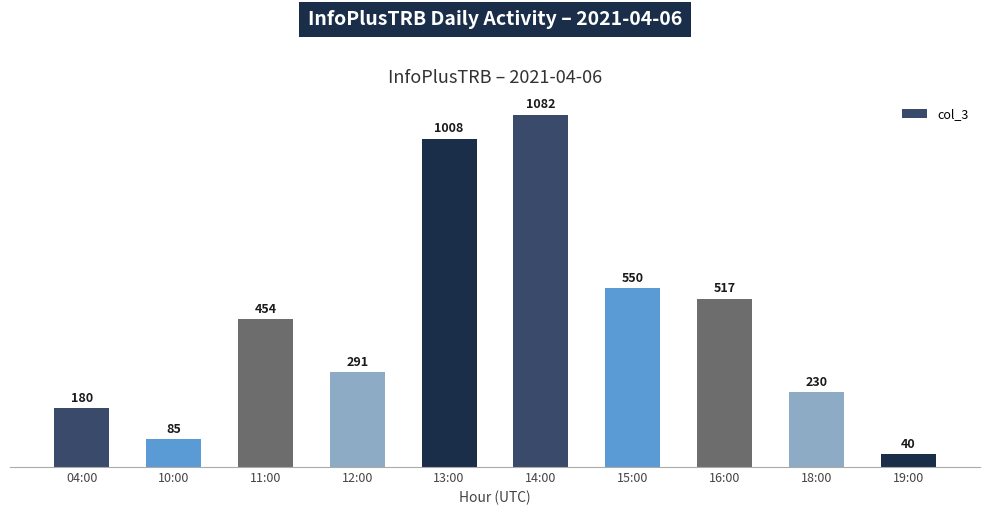

What position from the right is 15:00?

4